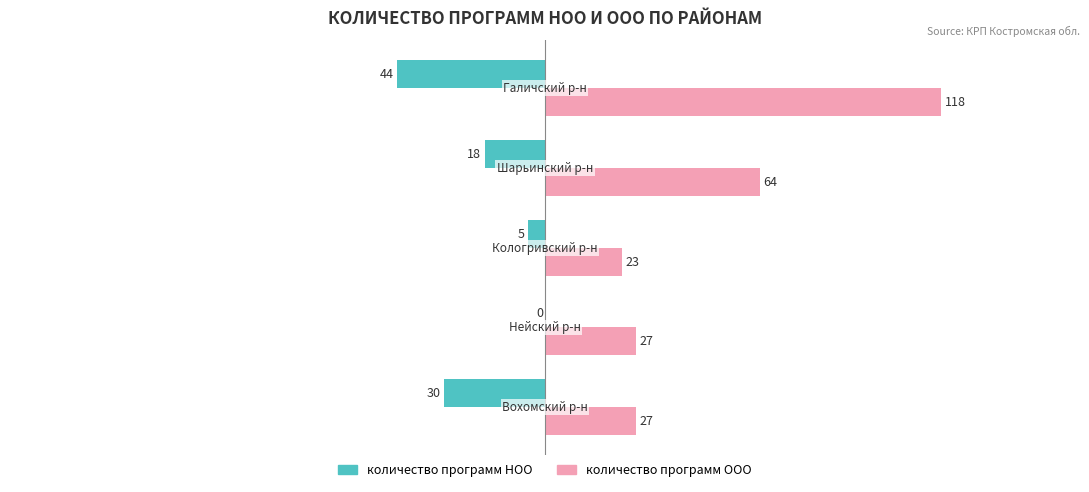

What is the sum of all количество программ ООО values?

259